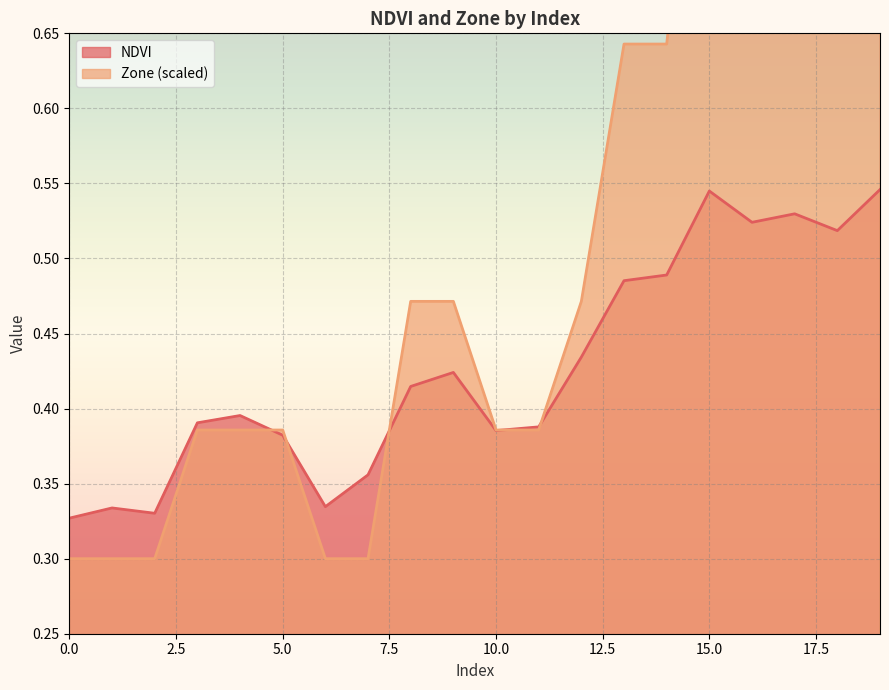

What is the maximum value for NDVI?

0.5